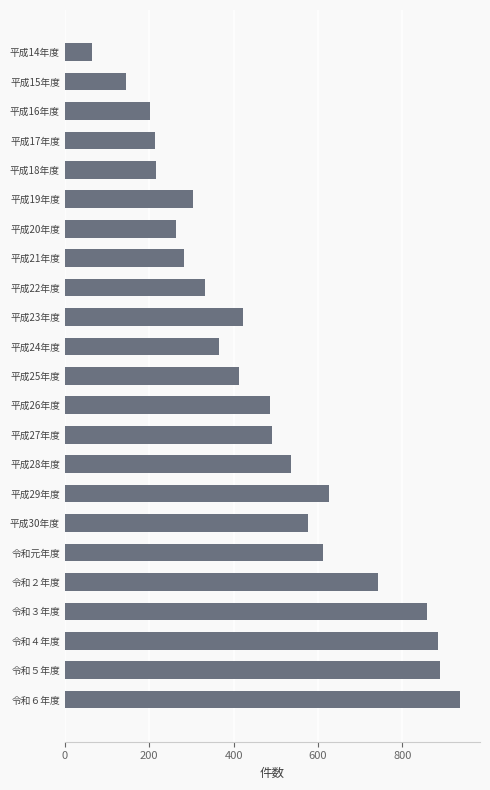

At which category does the chart reach its peak across all series?

令和６年度